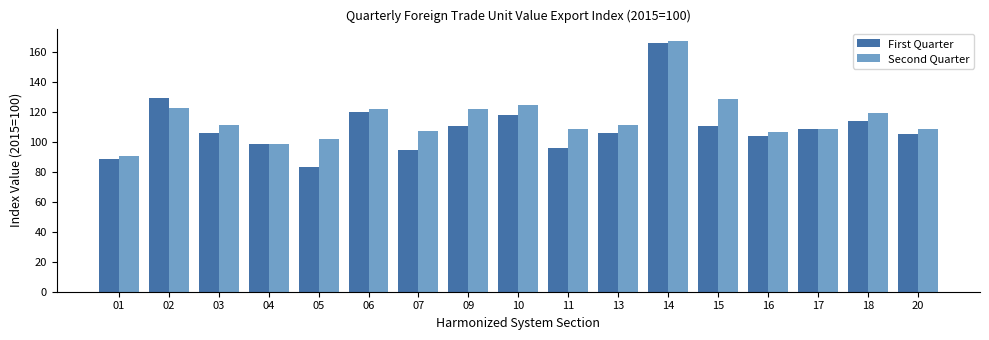

Rank the series by their average value, from highest to lowest.

Second Quarter, First Quarter